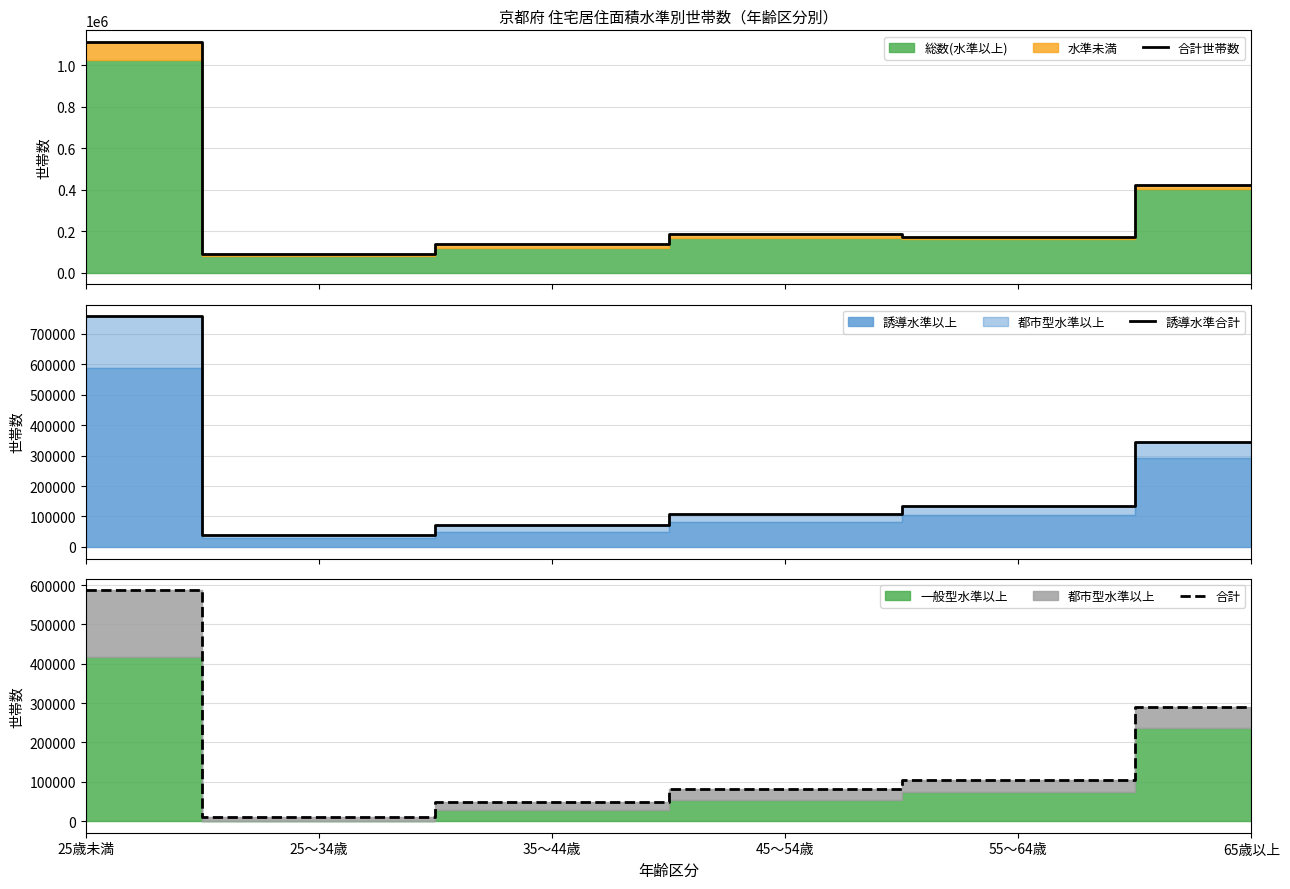

What is the sum of the 合計 values at 25～34歳 and 55～64歳?

116100